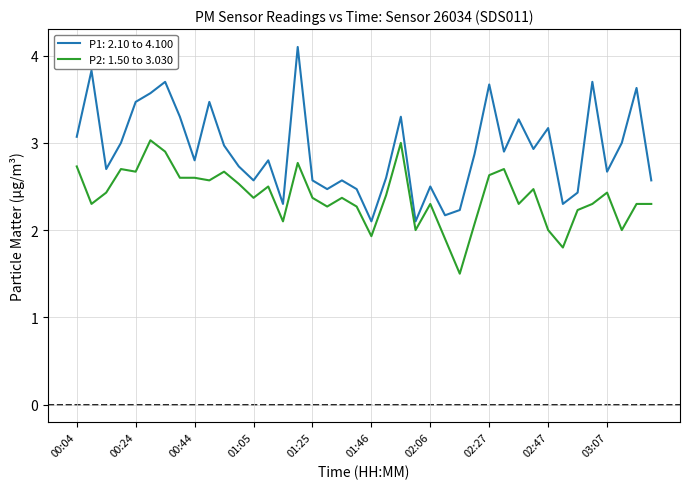

Is this an area chart (filled region under the line)?

No